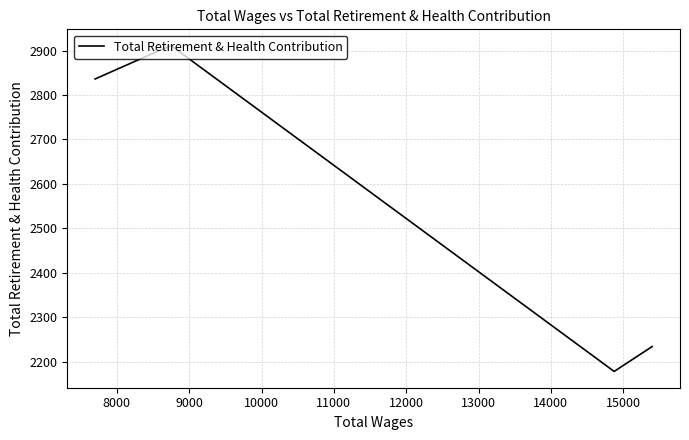

True or false: there are more than 2 points higher than both neighbors.

False